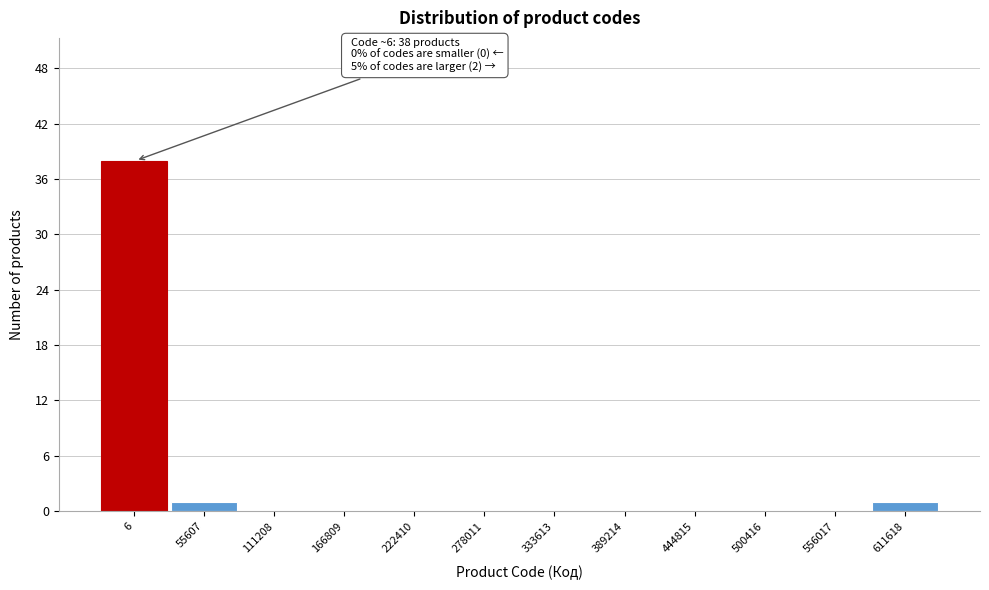

Reading left to right, extract all data points from this chart.

6=38	55607=1	111208=0	166809=0	222410=0	278011=0	333613=0	389214=0	444815=0	500416=0	556017=0	611618=1